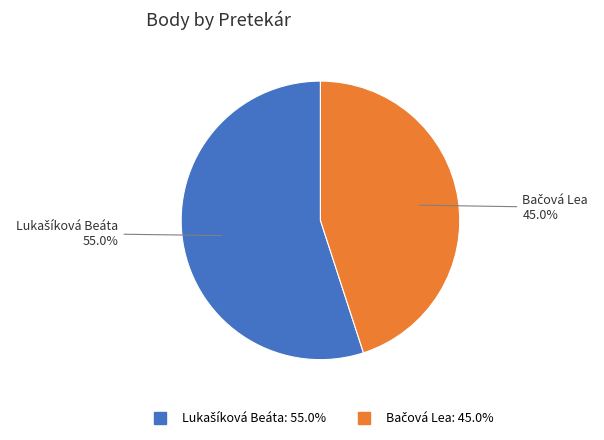

Does any single category account for the majority?

Yes